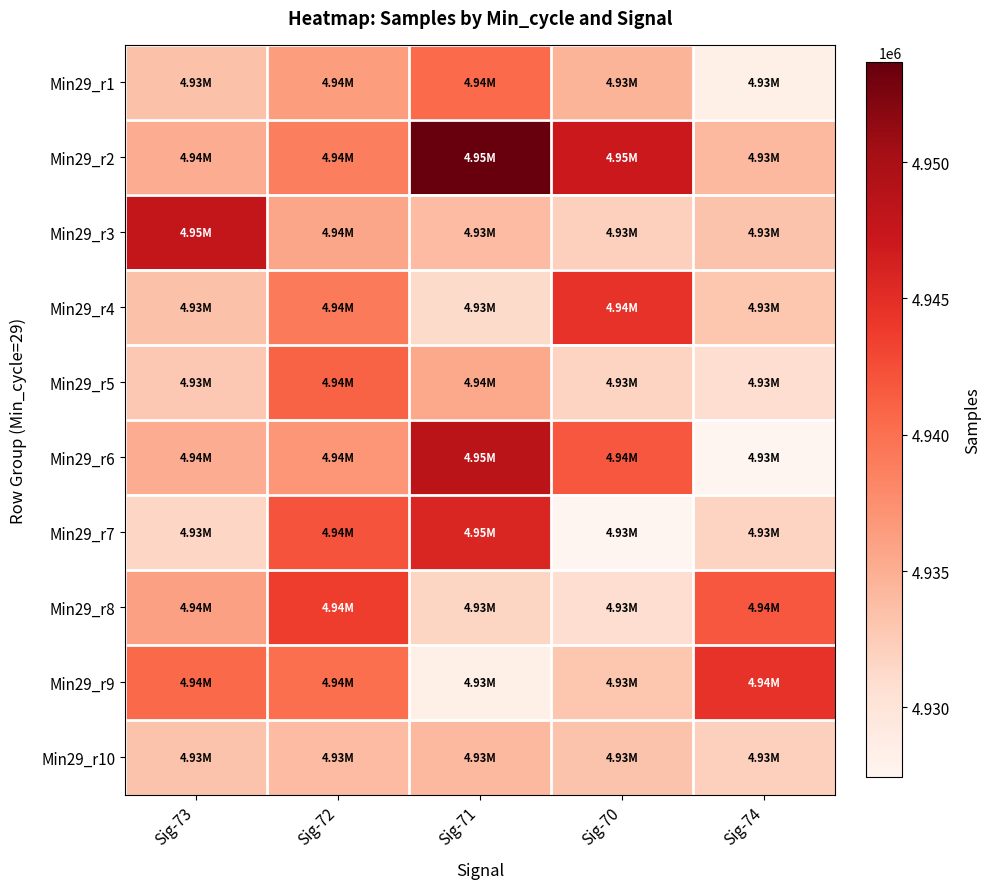

Reading left to right, transcribe all the data shown in this chart.

Min29_r1: Sig-73=4933404	Sig-72=4936390	Sig-71=4940519	Sig-70=4934558	Sig-74=4928363
Min29_r2: Sig-73=4935029	Sig-72=4938769	Sig-71=4953659	Sig-70=4947014	Sig-74=4934179
Min29_r3: Sig-73=4947748	Sig-72=4935718	Sig-71=4933944	Sig-70=4932063	Sig-74=4933257
Min29_r4: Sig-73=4933397	Sig-72=4939202	Sig-71=4931166	Sig-70=4944542	Sig-74=4933018
Min29_r5: Sig-73=4932796	Sig-72=4940996	Sig-71=4935432	Sig-70=4931765	Sig-74=4930828
Min29_r6: Sig-73=4935162	Sig-72=4936923	Sig-71=4948519	Sig-70=4941793	Sig-74=4927431
Min29_r7: Sig-73=4931580	Sig-72=4942161	Sig-71=4945683	Sig-70=4927431	Sig-74=4931765
Min29_r8: Sig-73=4936067	Sig-72=4943674	Sig-71=4931727	Sig-70=4930828	Sig-74=4941793
Min29_r9: Sig-73=4940590	Sig-72=4940227	Sig-71=4928363	Sig-70=4933018	Sig-74=4944542
Min29_r10: Sig-73=4933219	Sig-72=4933945	Sig-71=4934179	Sig-70=4933257	Sig-74=4932063